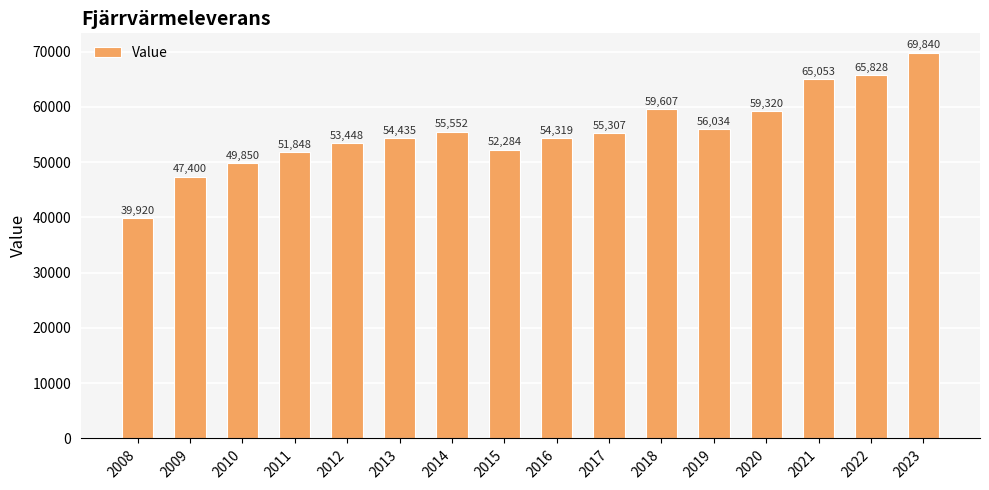

What is the smallest value displayed?

39920